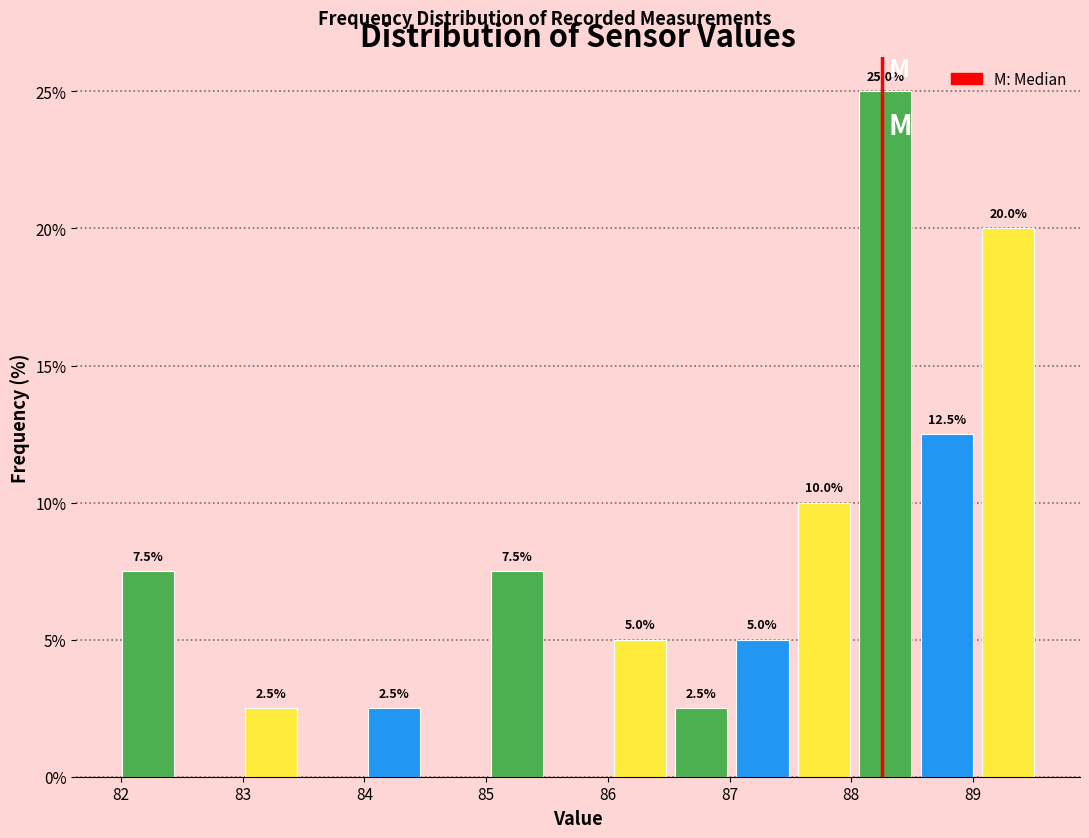

Over which range of the x-axis is the bar tallest?

88.1 to 88.6